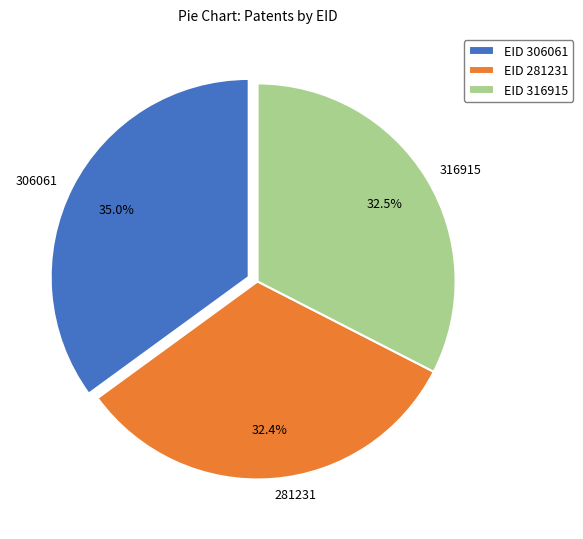

How many slices are in this pie chart?

3